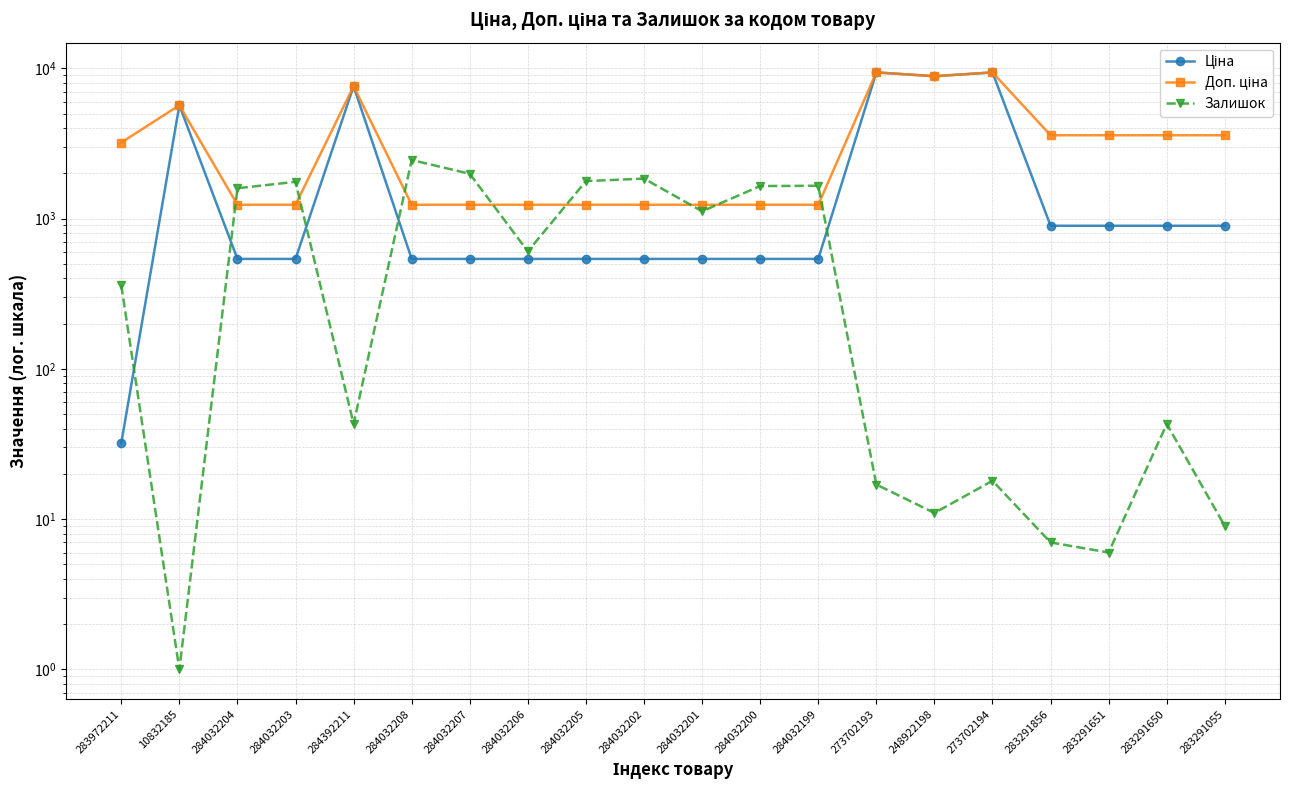

What is the minimum value for Ціна?

32.0